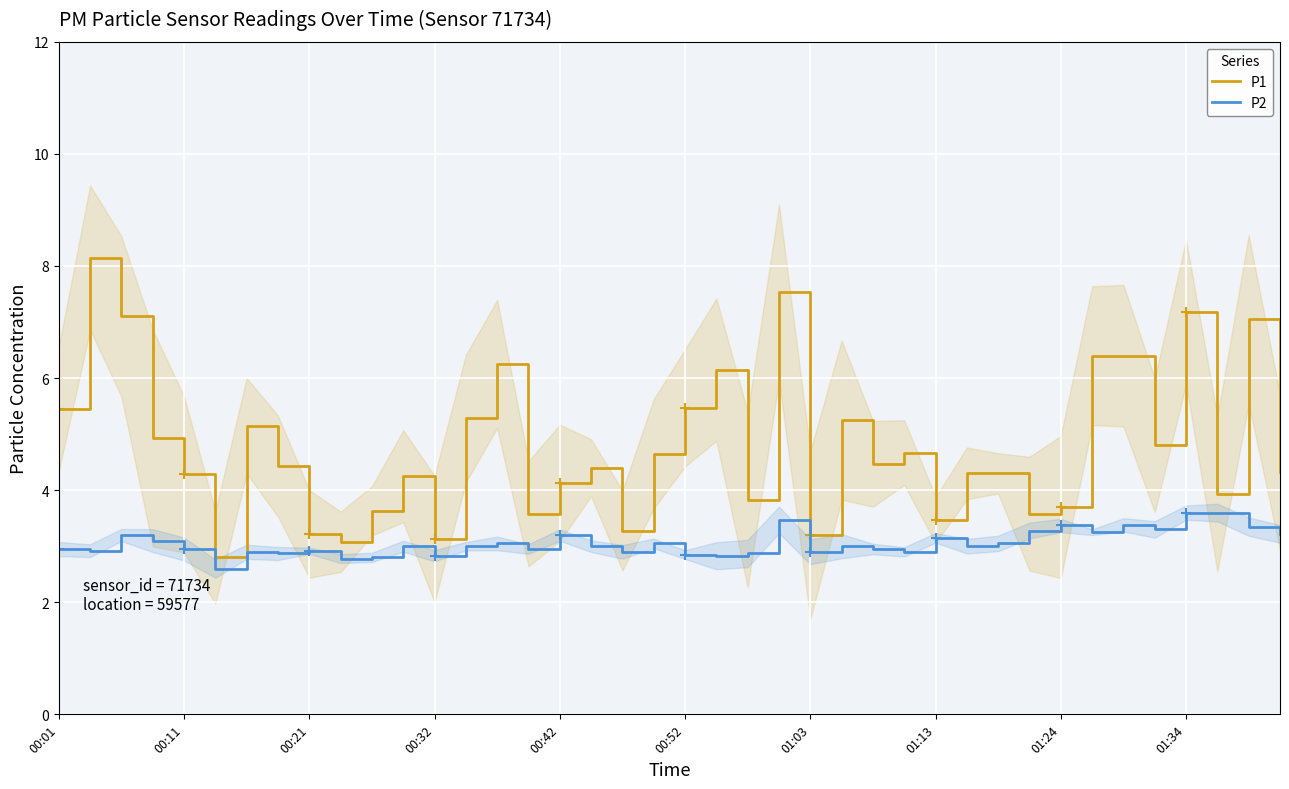

What is the lowest value of the P1 series?

2.8